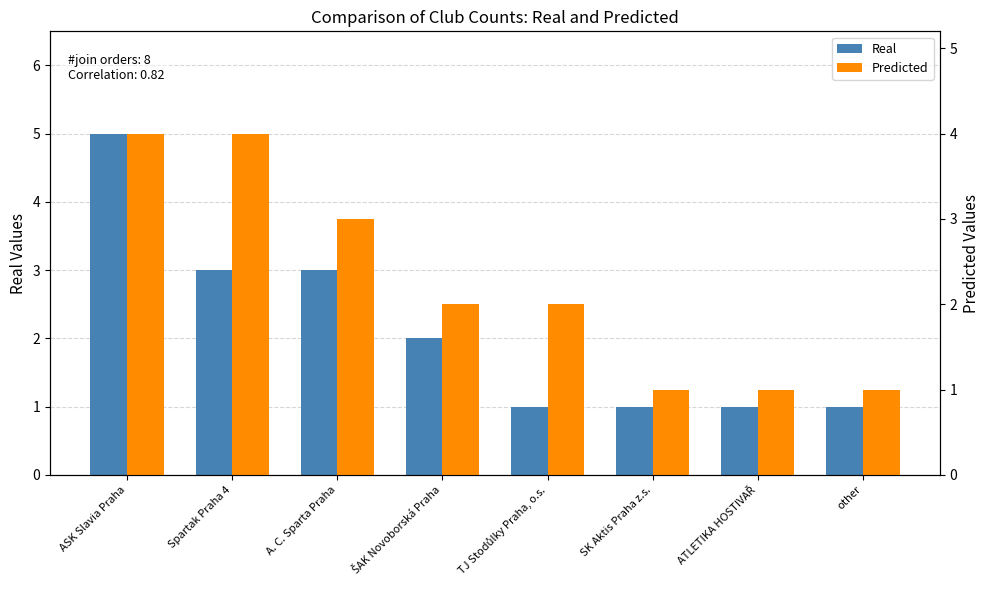

Are the bars grouped side by side (vs. stacked)?

Yes